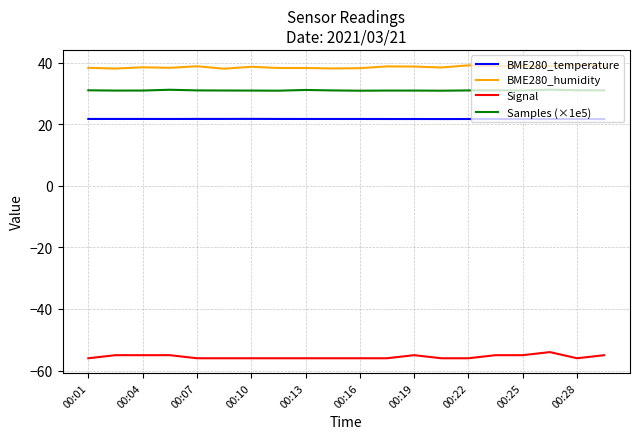

What is the greatest value displayed?

39.3